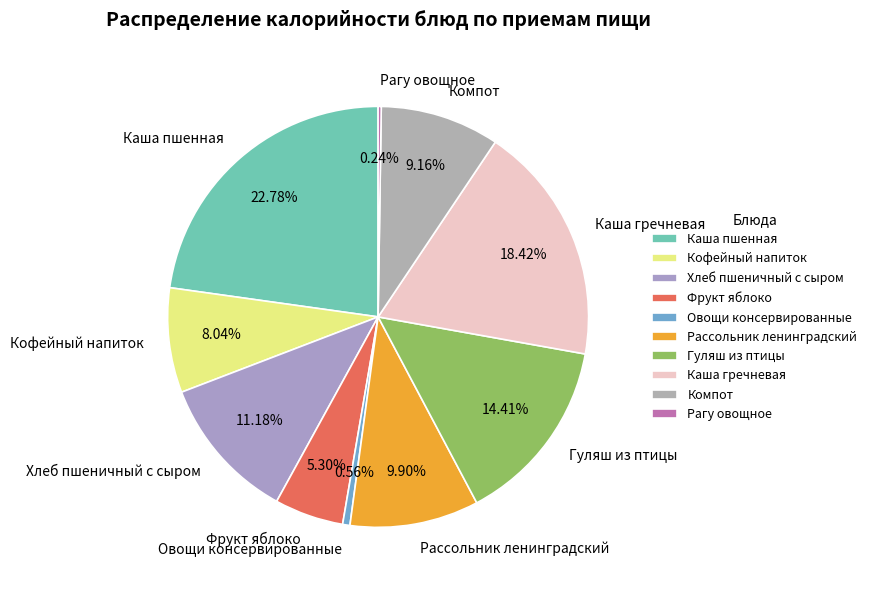

To the nearest percent, what is the difference between the largest and smallest slice percentages?

23%